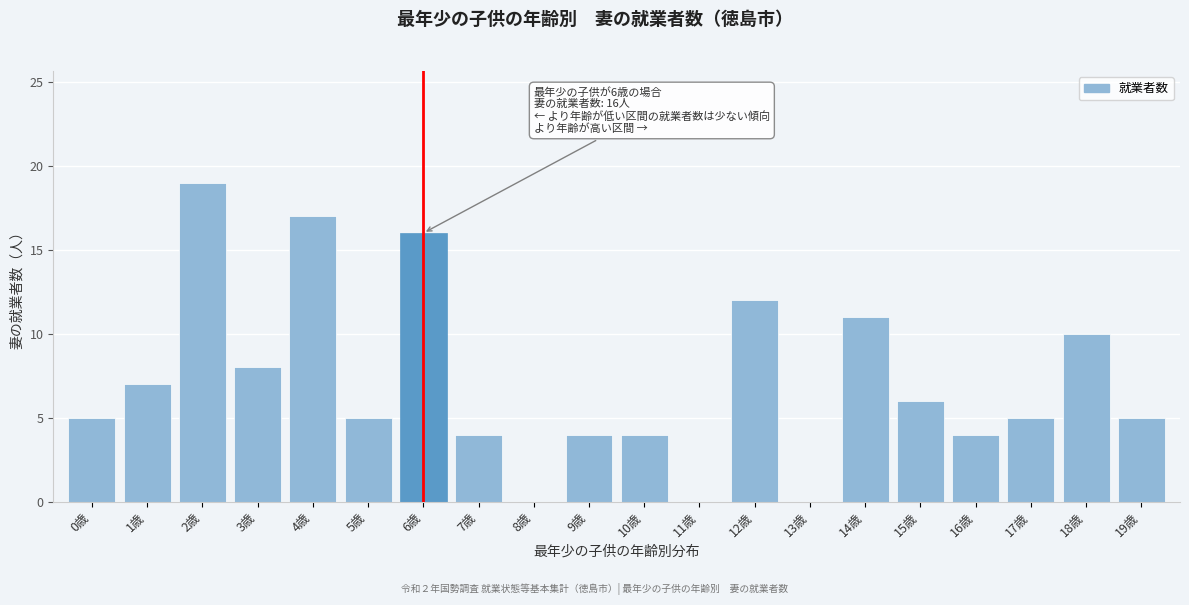

Reading right to left, transcribe all the data shown in this chart.

19歳=5	18歳=10	17歳=5	16歳=4	15歳=6	14歳=11	13歳=0	12歳=12	11歳=0	10歳=4	9歳=4	8歳=0	7歳=4	6歳=16	5歳=5	4歳=17	3歳=8	2歳=19	1歳=7	0歳=5